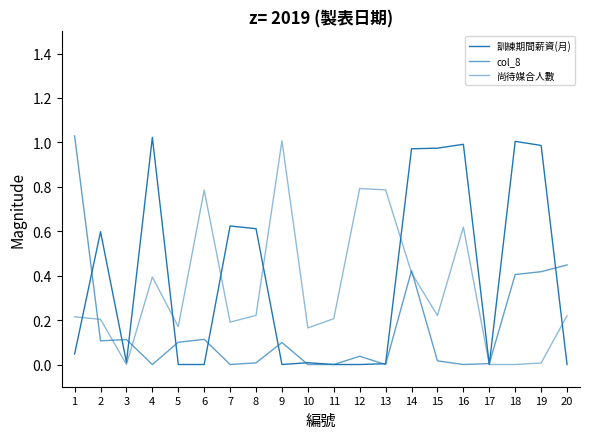

Does the chart have visible grid lines?

No